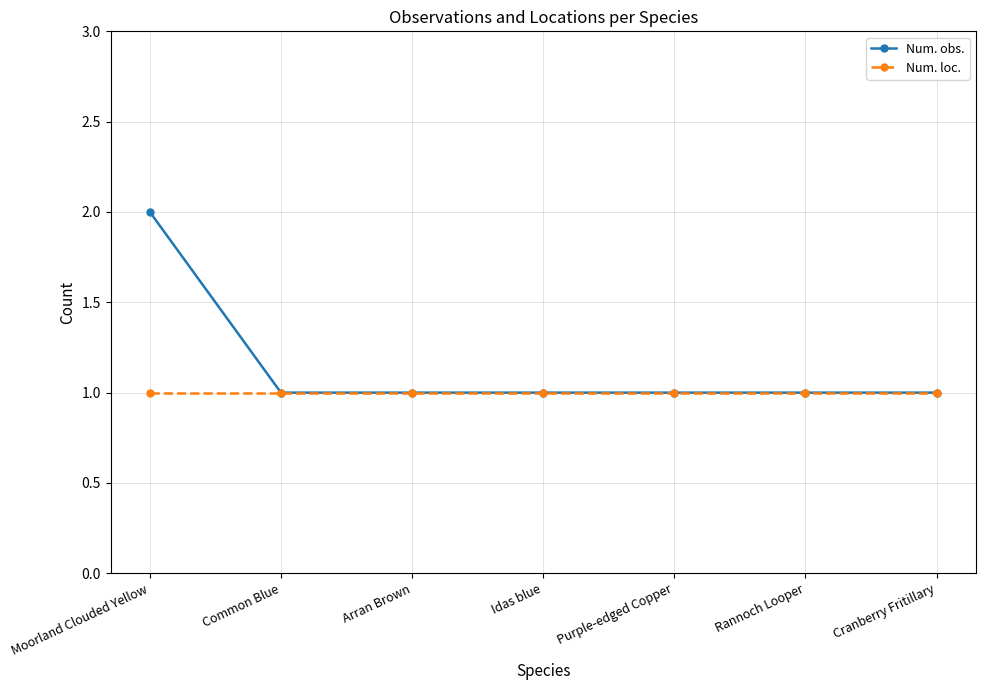

Is this an area chart (filled region under the line)?

No